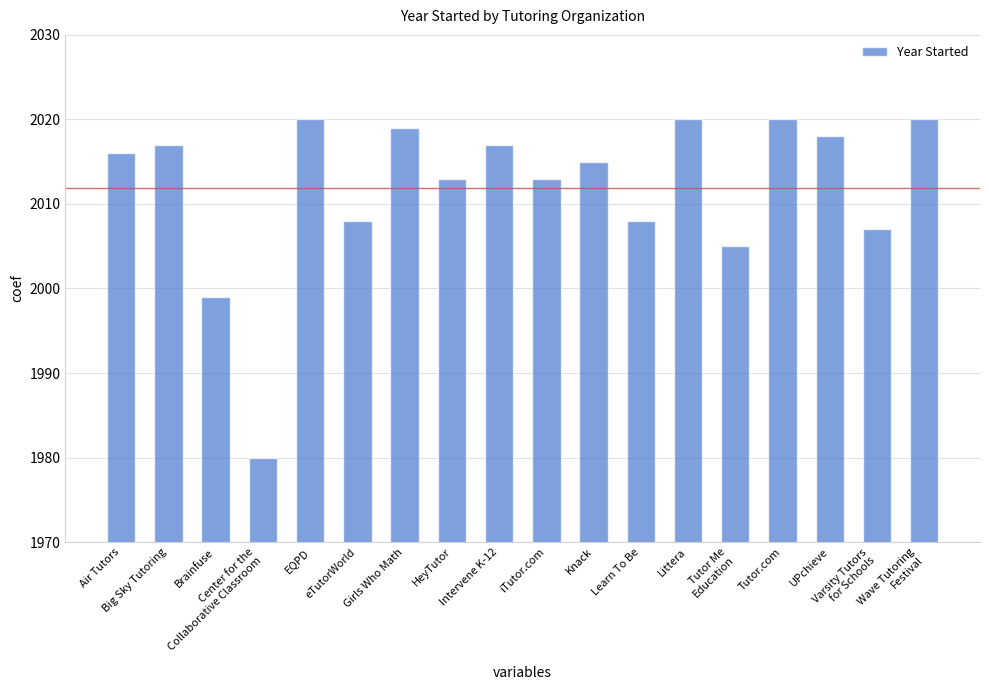

Reading left to right, what are all the values shown in this chart?

Air Tutors=2016	Big Sky Tutoring=2017	Brainfuse=1999	Center for the
Collaborative Classroom=1980	EQPD=2020	eTutorWorld=2008	Girls Who Math=2019	HeyTutor=2013	Intervene K-12=2017	iTutor.com=2013	Knack=2015	Learn To Be=2008	Littera=2020	Tutor Me
Education=2005	Tutor.com=2020	UPchieve=2018	Varsity Tutors
for Schools=2007	Wave Tutoring
Festival=2020